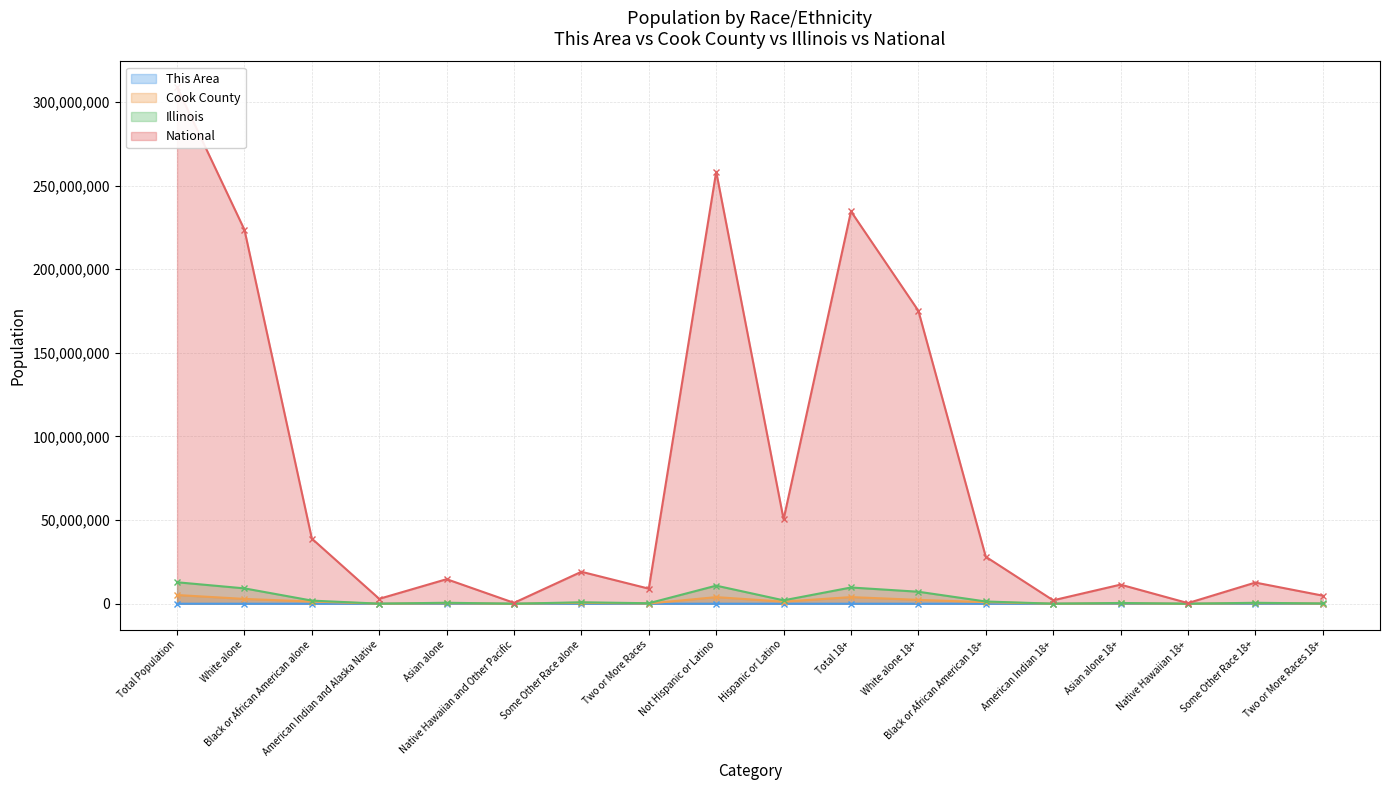

At how many categories does at least one series exceed 273457279?

1